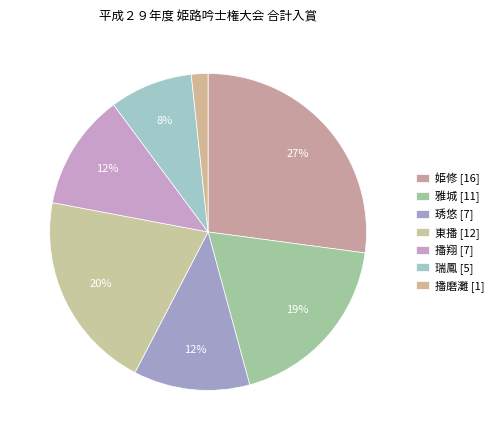

How many slices are in this pie chart?

7